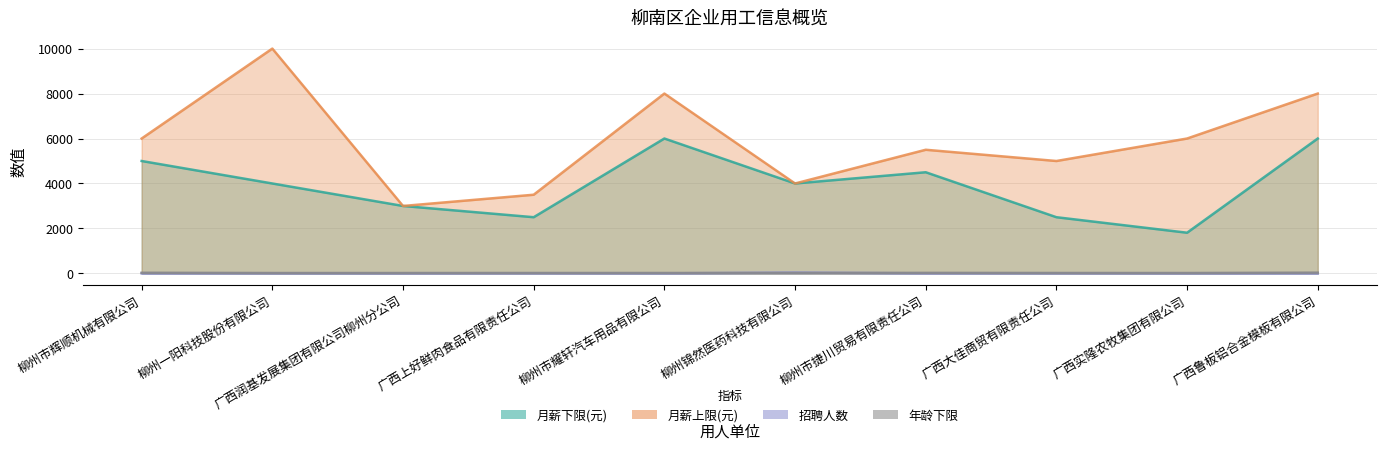

True or false: 月薪上限(元) and 月薪下限(元) intersect in this chart.

False